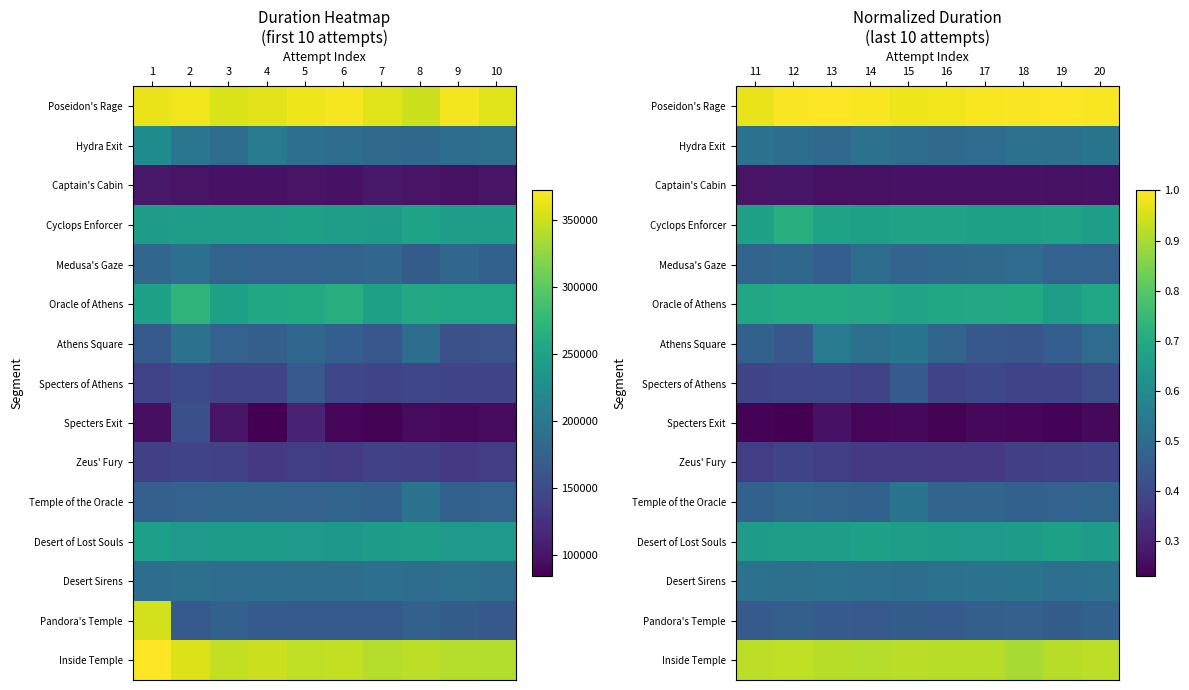

List the series in order of their peak value, lowest first.

Specters Exit, Captain's Cabin, Zeus' Fury, Specters of Athens, Pandora's Temple, Medusa's Gaze, Temple of the Oracle, Desert Sirens, Hydra Exit, Athens Square, Desert of Lost Souls, Oracle of Athens, Cyclops Enforcer, Inside Temple, Poseidon's Rage